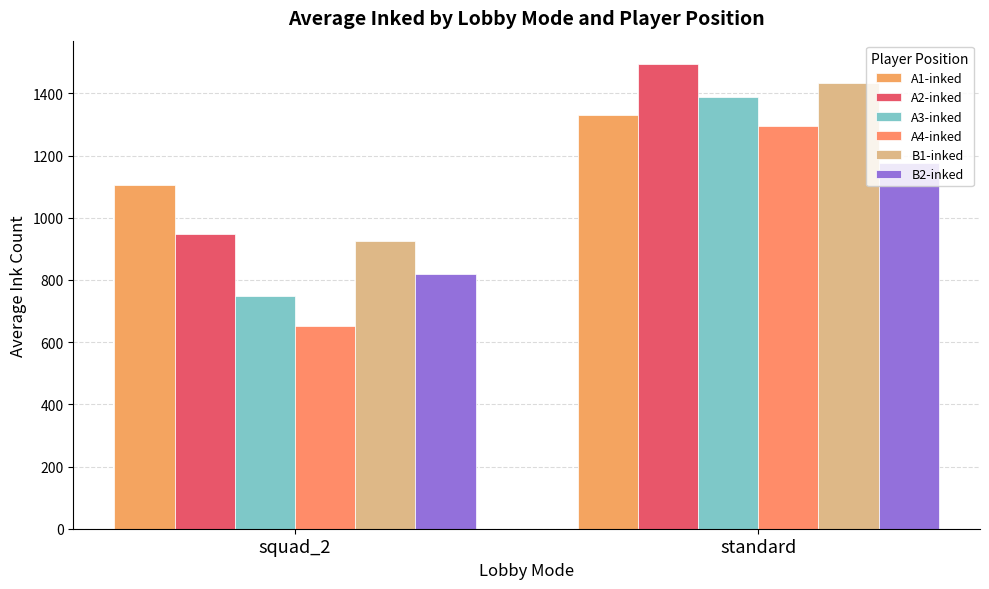

List the series in order of their peak value, lowest first.

B2-inked, A4-inked, A1-inked, A3-inked, B1-inked, A2-inked